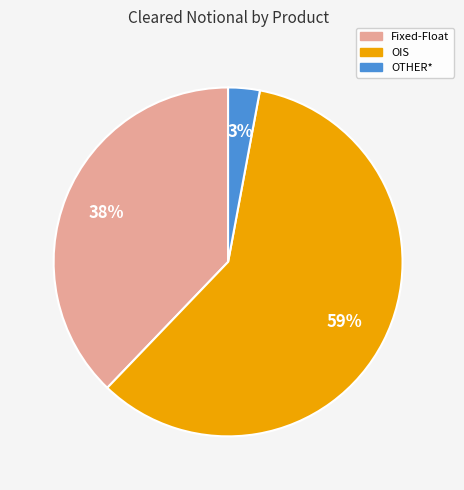

How many slices are in this pie chart?

3